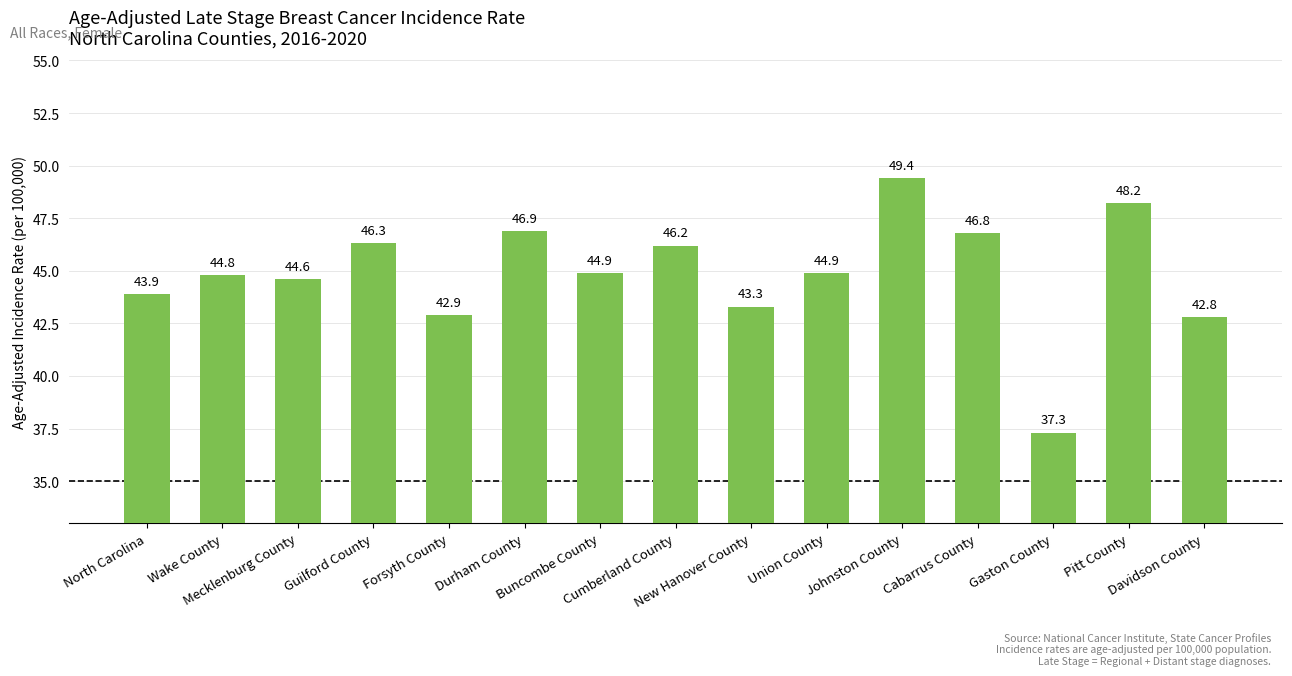

What is the ratio of the value at North Carolina to the value at Durham County?

0.9